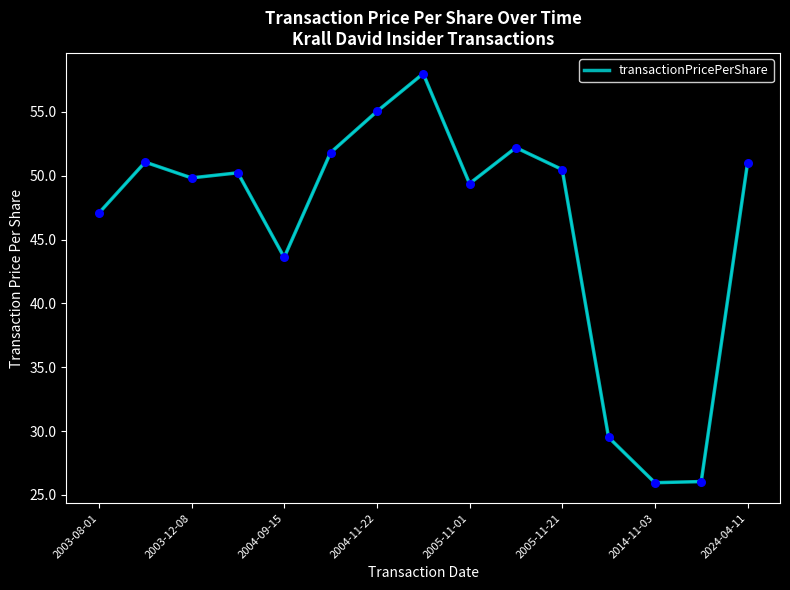

What is the greatest value displayed?

58.0